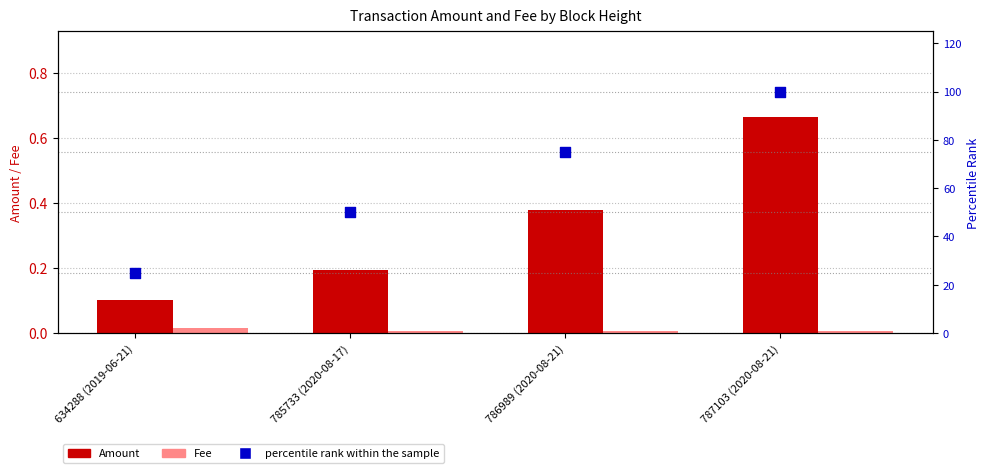

Which series has the largest total across all categories?

percentile rank within the sample